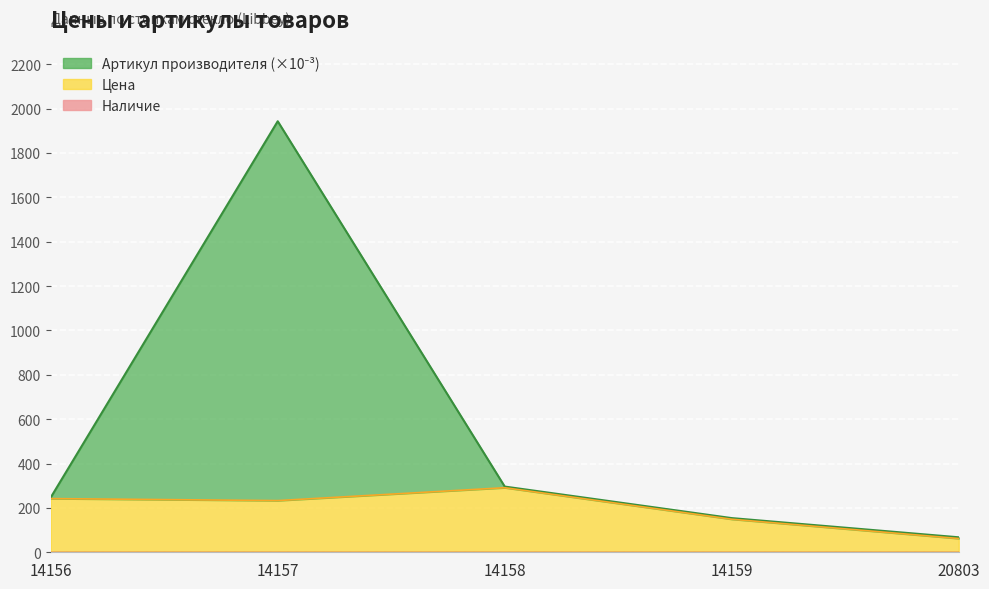

What is the value of the Артикул производителя point at the 4th from the left?

154.0